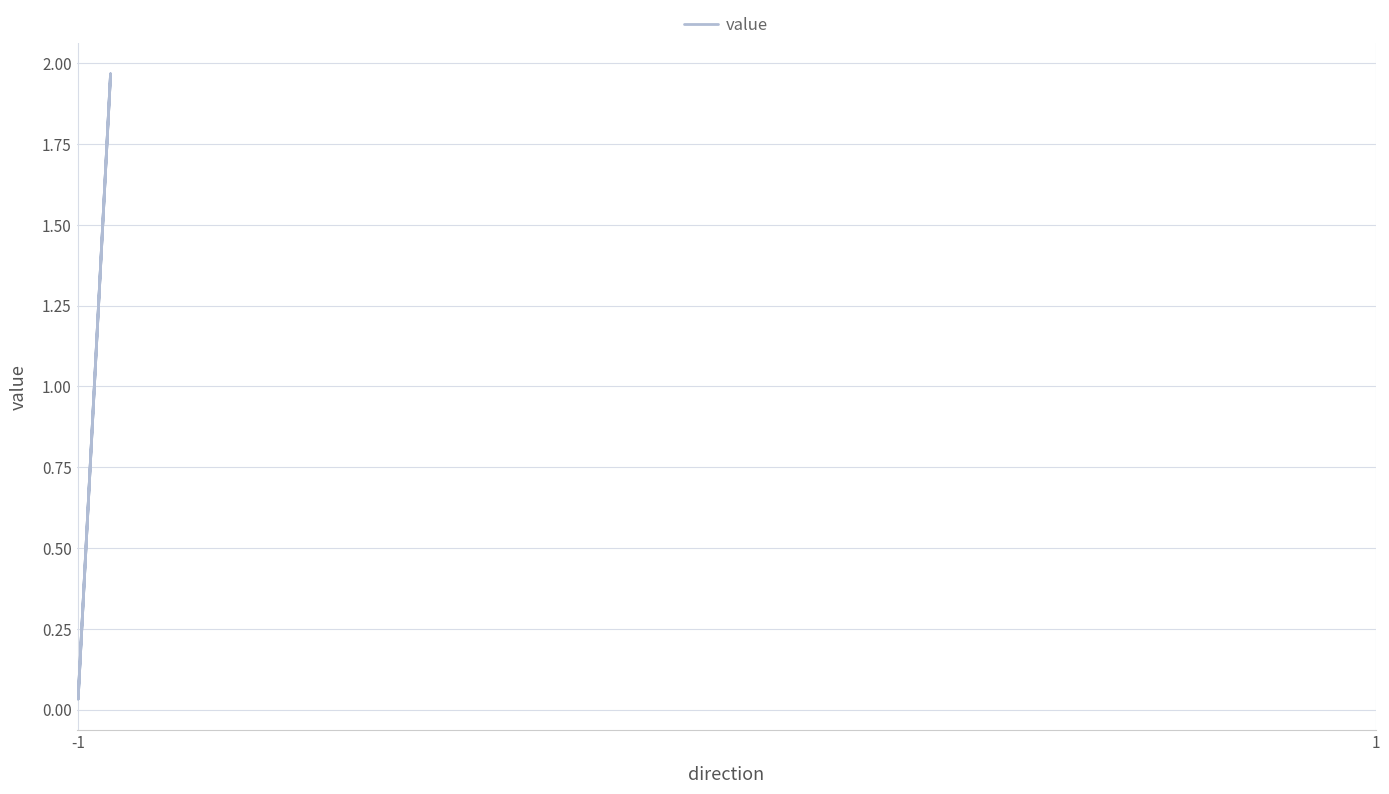

Reading right to left, list all the values displayed in this chart.

2.0	0.0	2.0	0.0